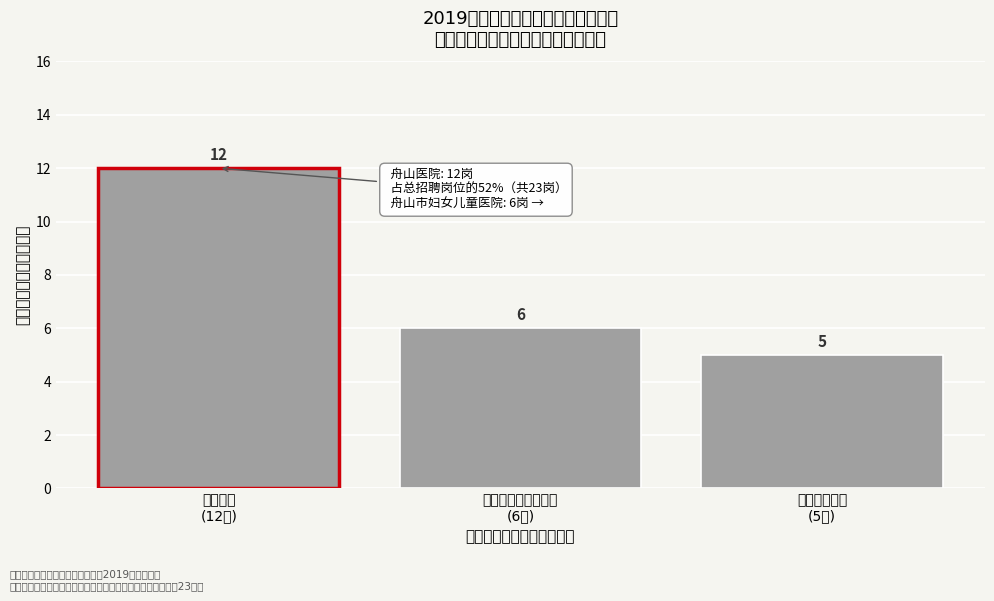

Reading left to right, extract all data points from this chart.

12	6	5